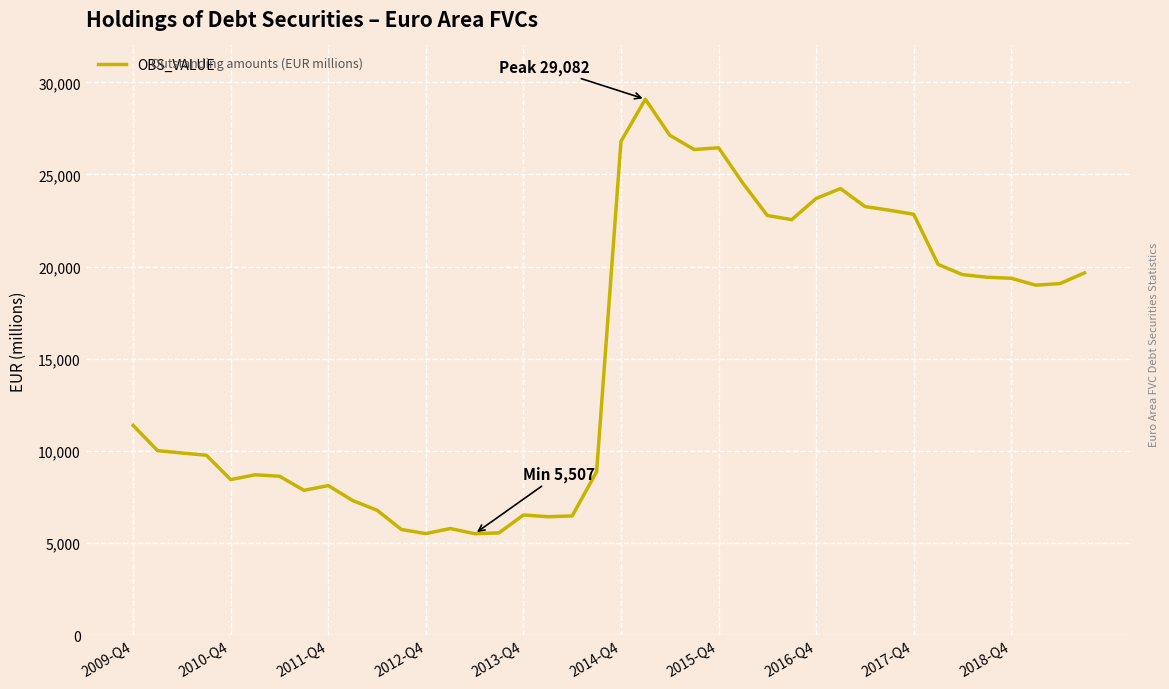

What is the difference between the maximum and minimum values?

23575.1